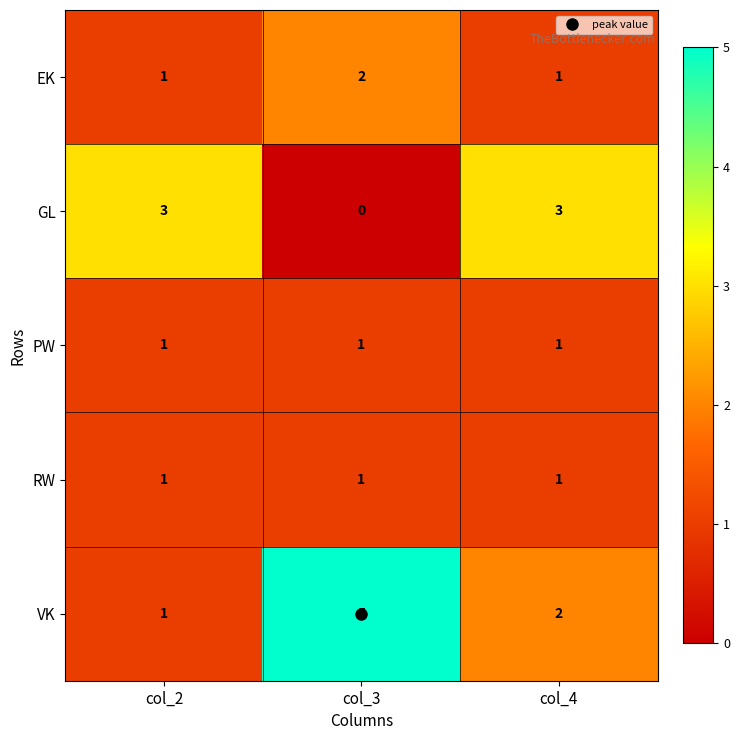

Count the number of categories in the chart.

3